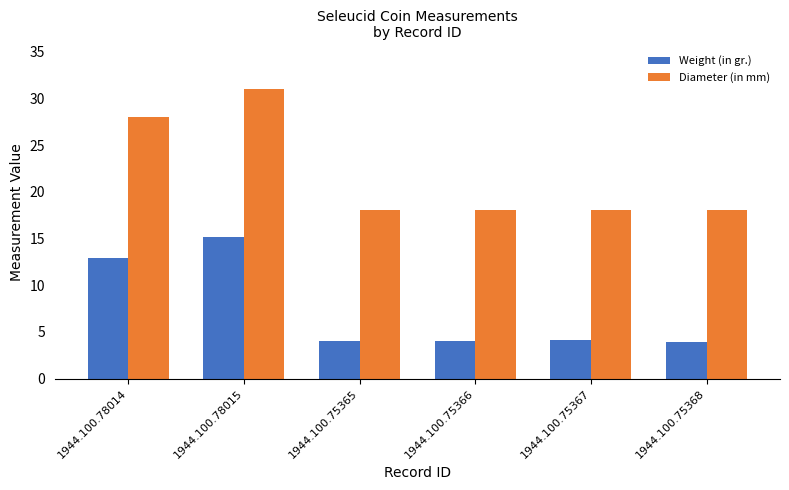

What value does the Weight (in gr.) series have at 1944.100.78015?

15.1